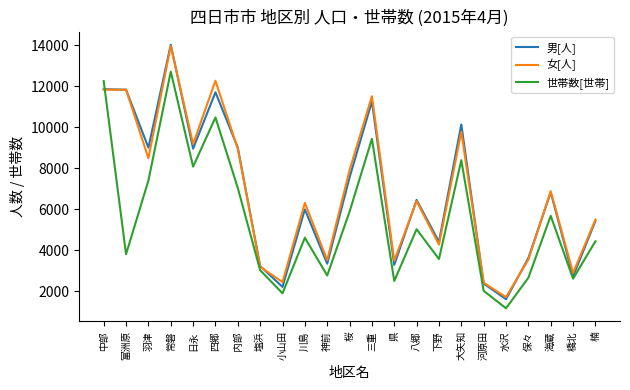

At which label is 世帯数[世帯] closest to 6931?

内部